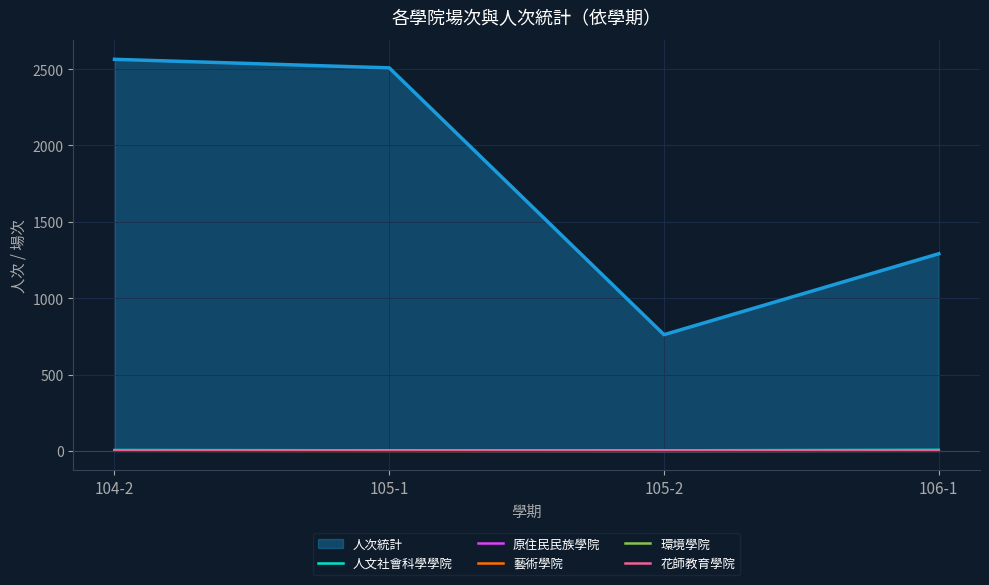

Read the 原住民民族學院 value at 106-1.

1